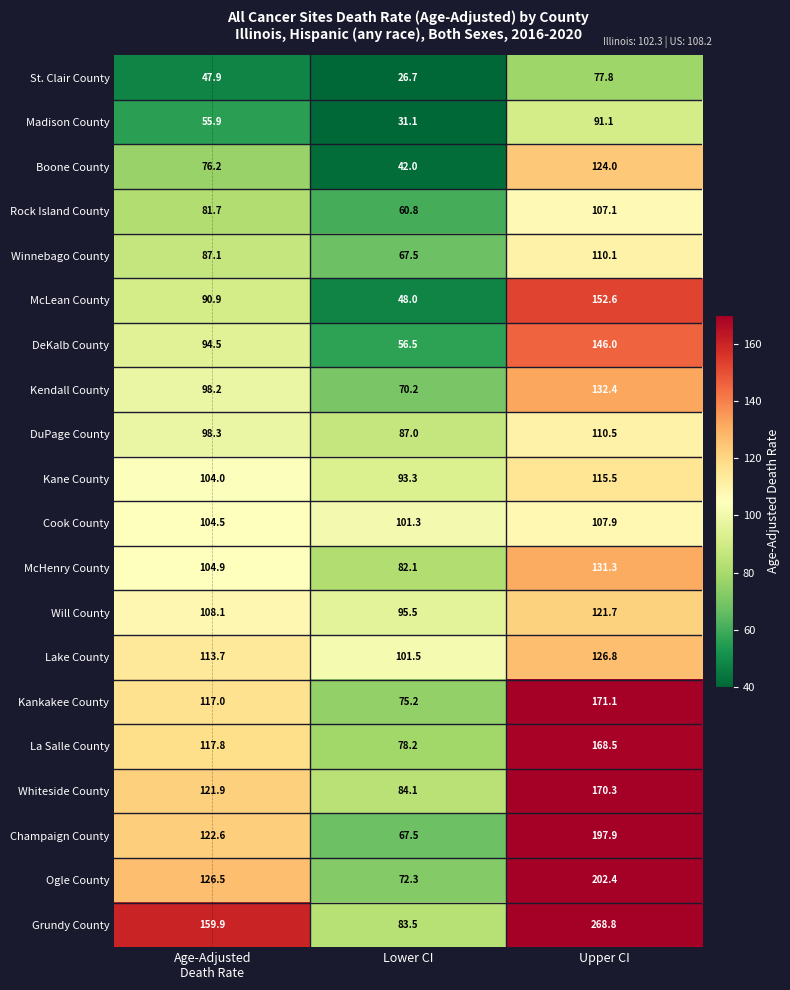

What is the difference between the maximum and minimum values in the DuPage County series?

23.5